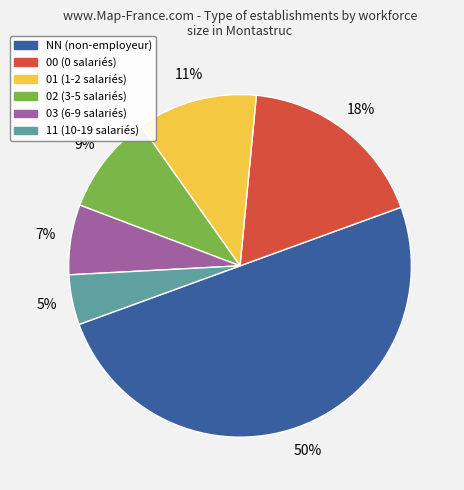

Combined, do 01 and 00 account for over 50%?

No